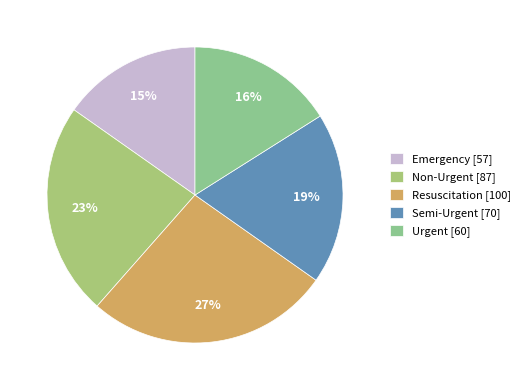

What percentage is the Resuscitation slice, to the nearest percent?

27%